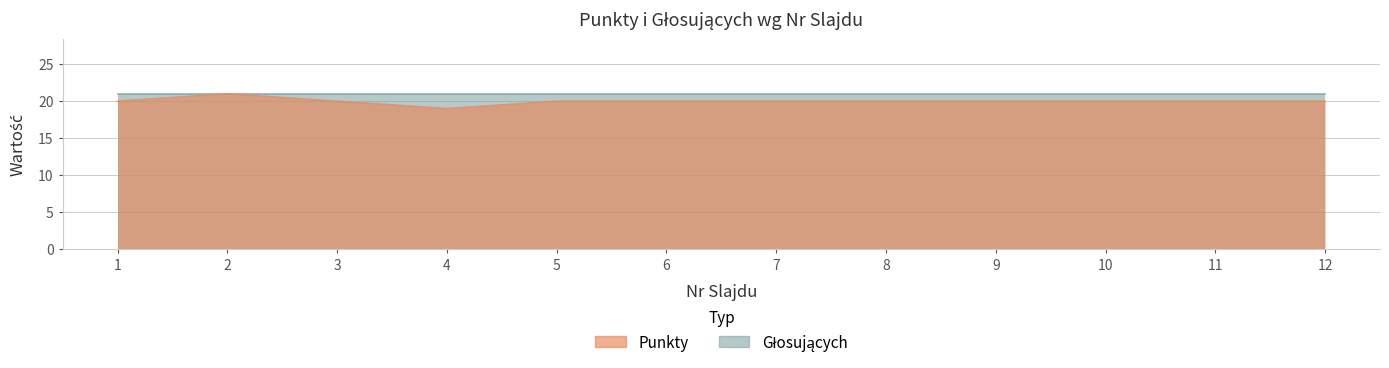

True or false: the data shows 19 at 4.

True